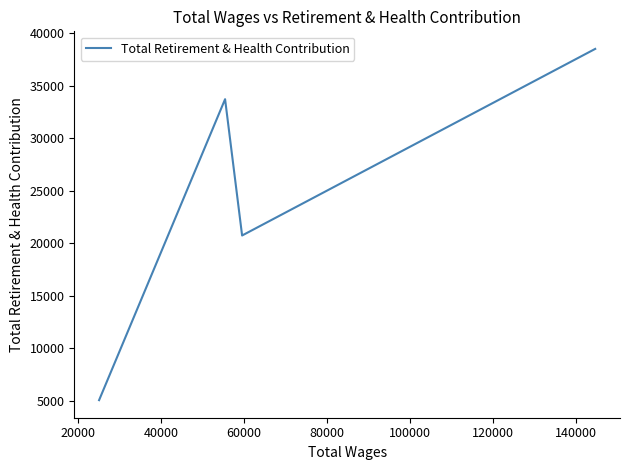

True or false: there are more than 1 points higher than both neighbors.

False